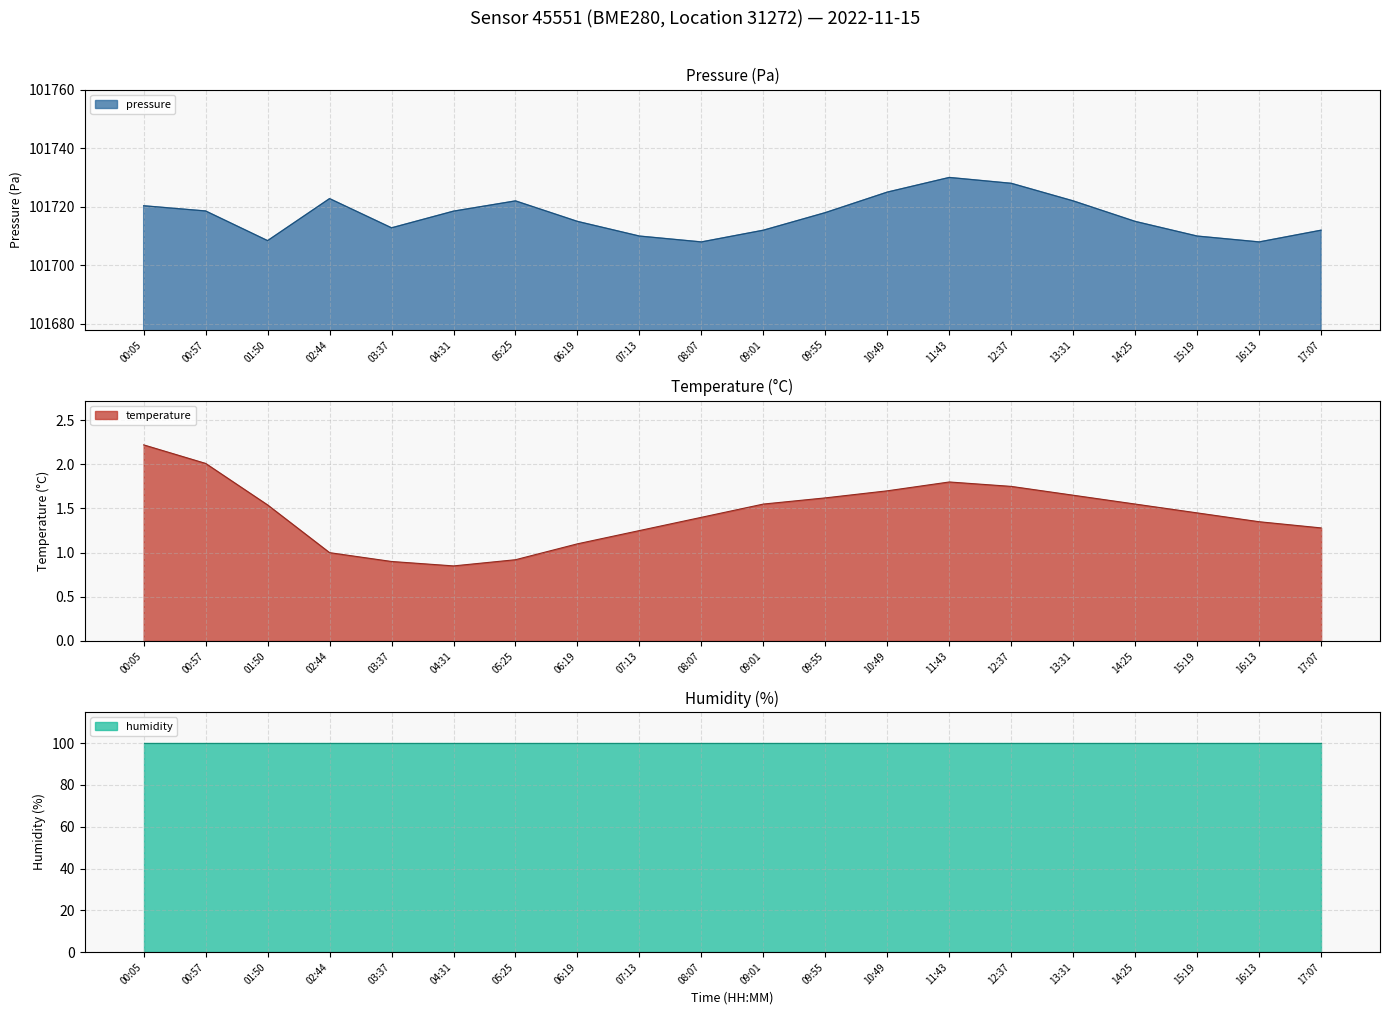

Rank the categories by pressure value from highest to lowest.

11:43, 12:37, 10:49, 02:44, 05:25, 13:31, 00:05, 00:57, 04:31, 09:55, 06:19, 14:25, 03:37, 09:01, 17:07, 07:13, 15:19, 01:50, 08:07, 16:13